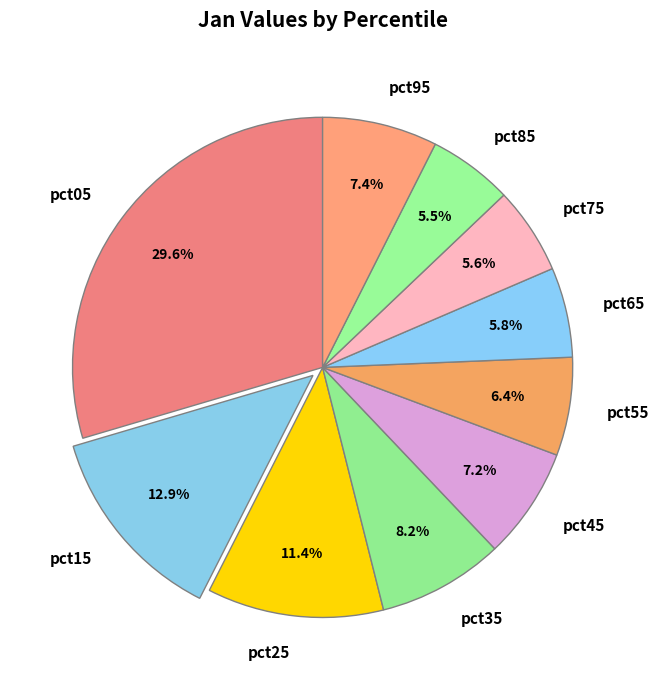

Is it true that pct55 is 6% of the pie?

True